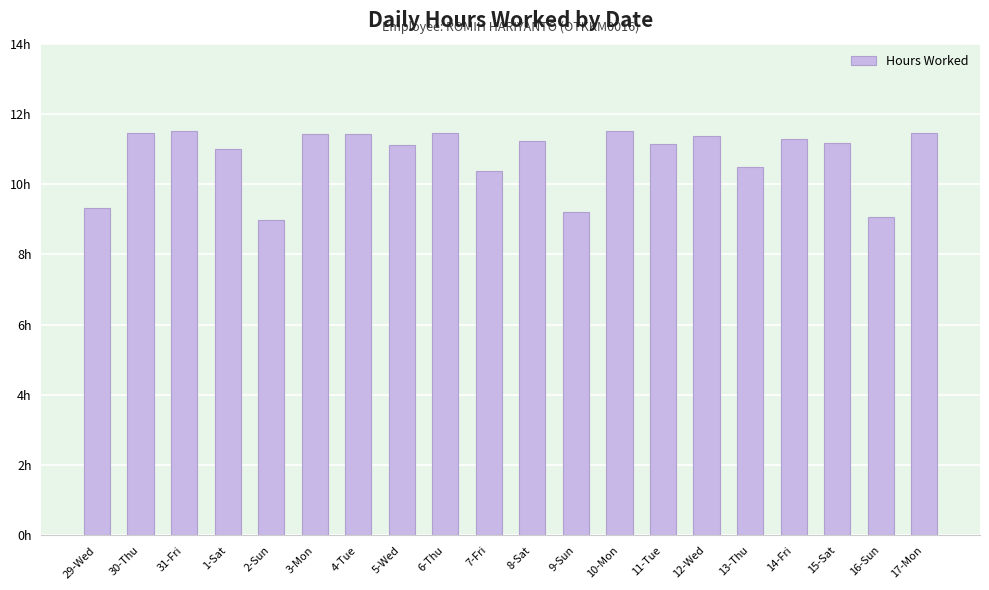

Which category has the lowest value across all series?

2-Sun